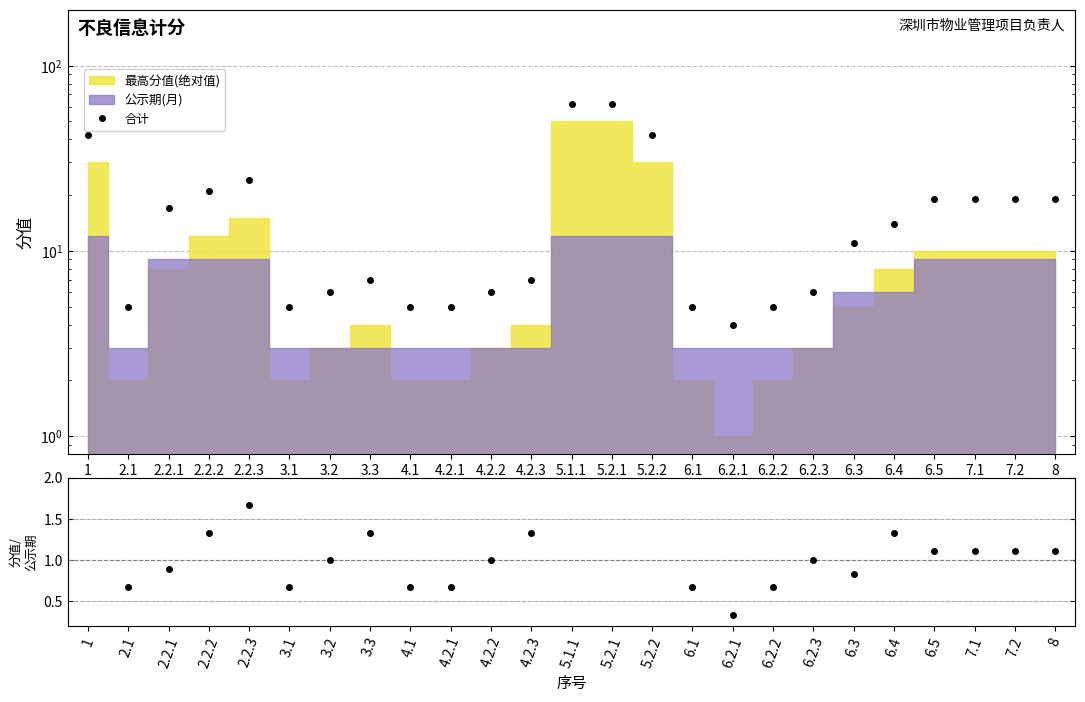

What is the minimum value shown in the chart?

4